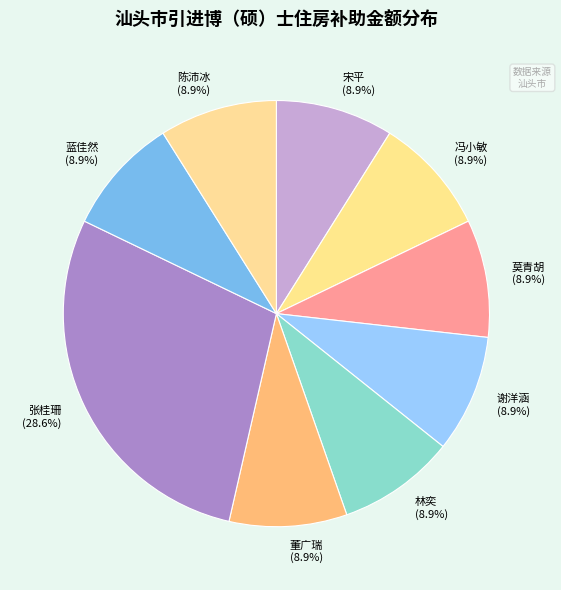

To the nearest percent, what percentage of the pie is 张桂珊?

29%